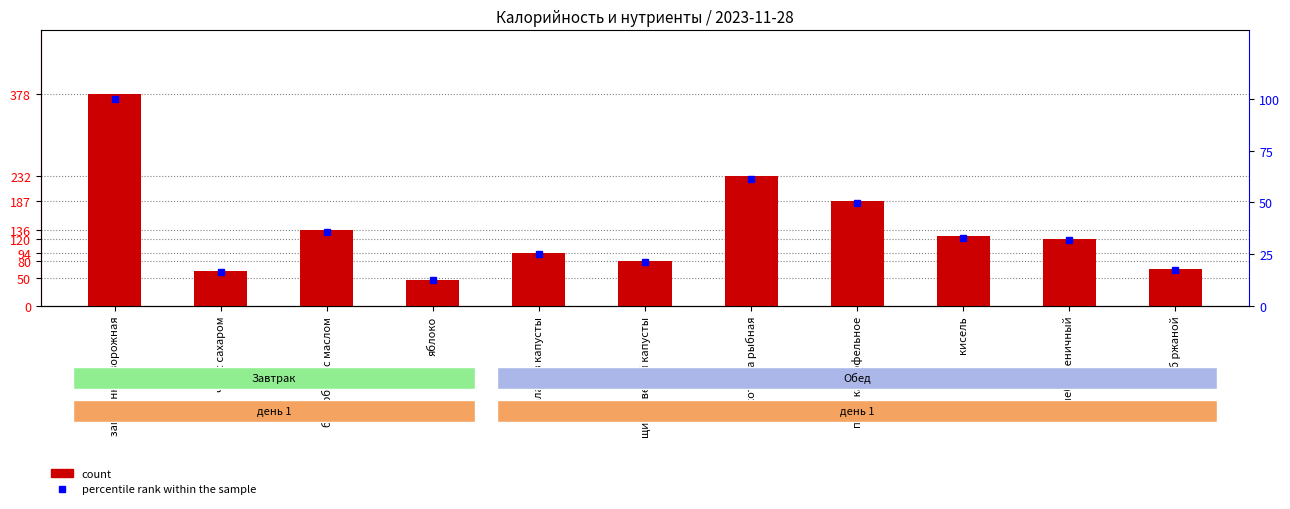

How many series are shown in this chart?

2